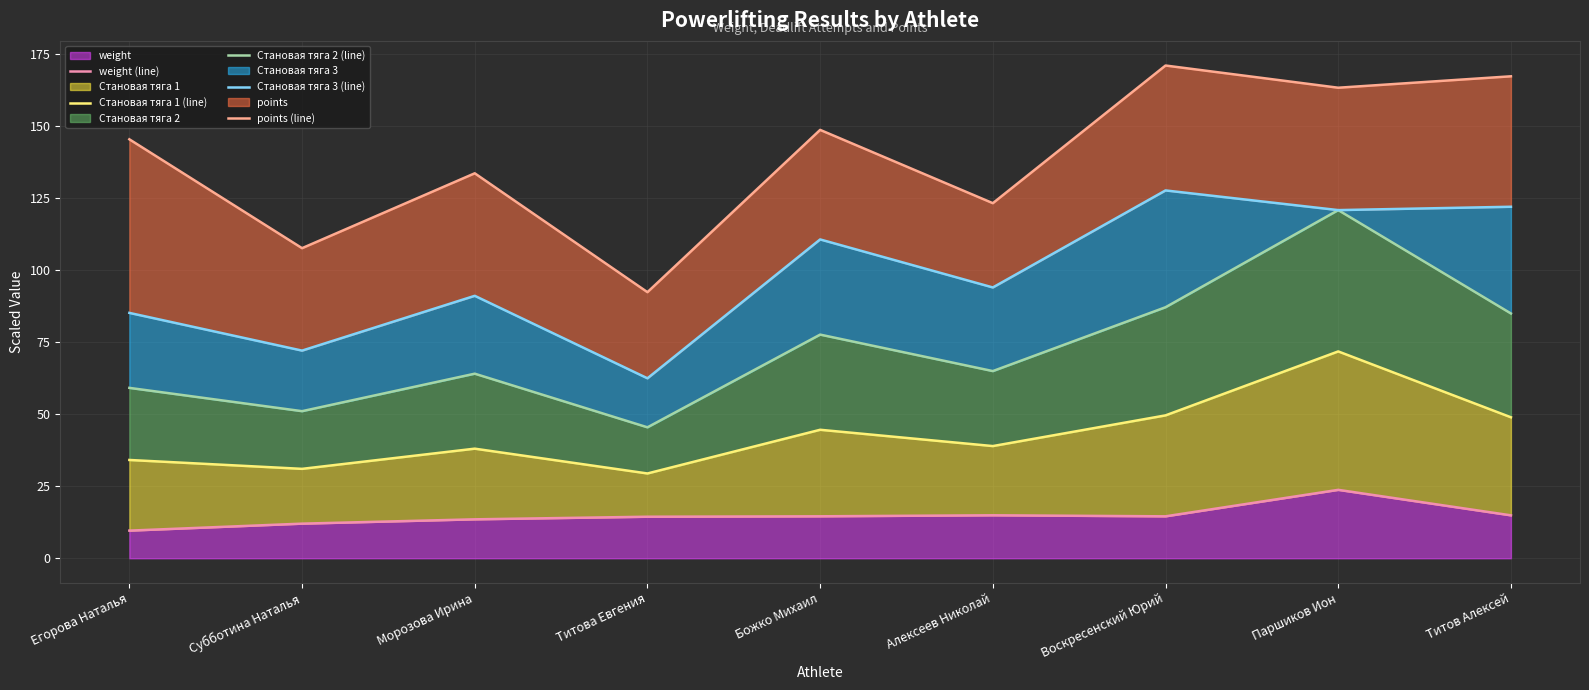

How many data points in Становая тяга 2 (line) are less than 64?

3